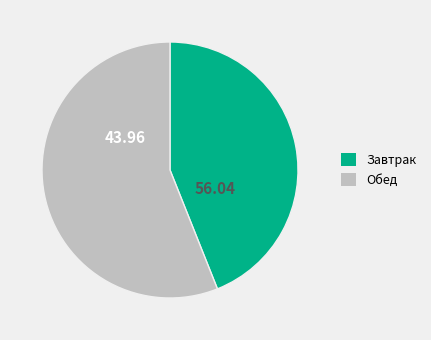

Is there any slice that represents more than half of the pie?

Yes